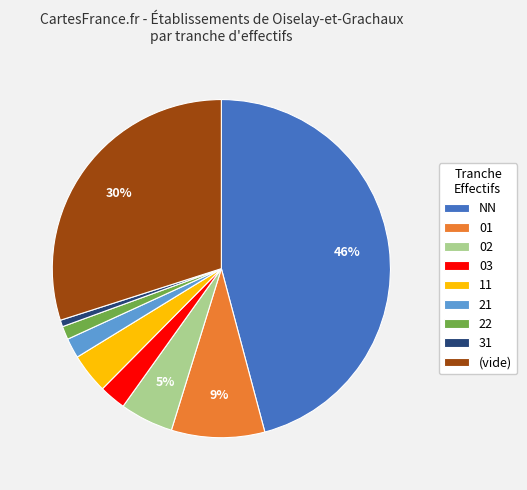

The 21 slice represents 2% of the pie. True or false?

True